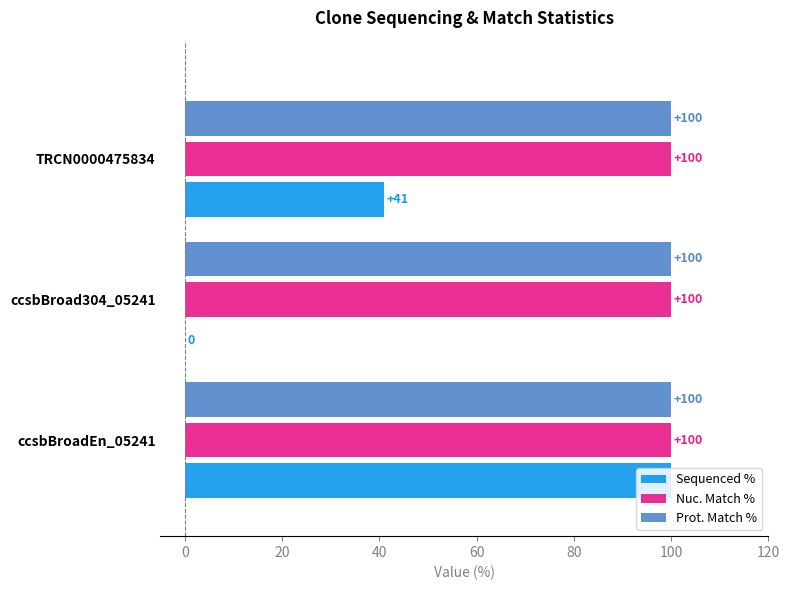

What is the maximum value shown in the chart?

100